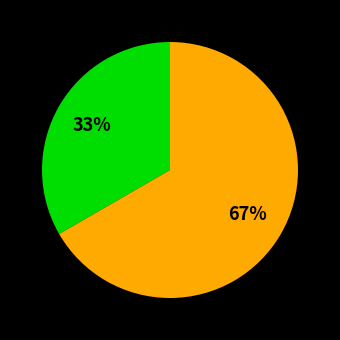

Is there a majority slice in this chart?

Yes